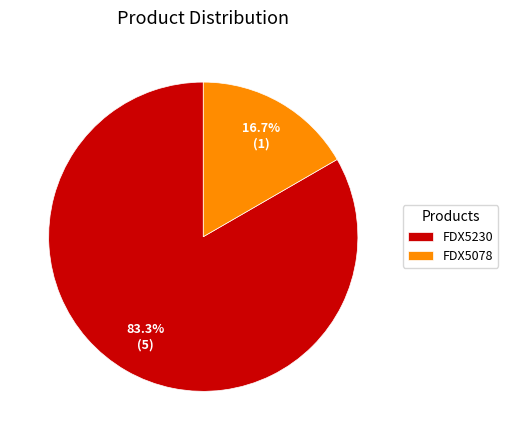

To the nearest percent, what percentage of the pie is FDX5078?

17%